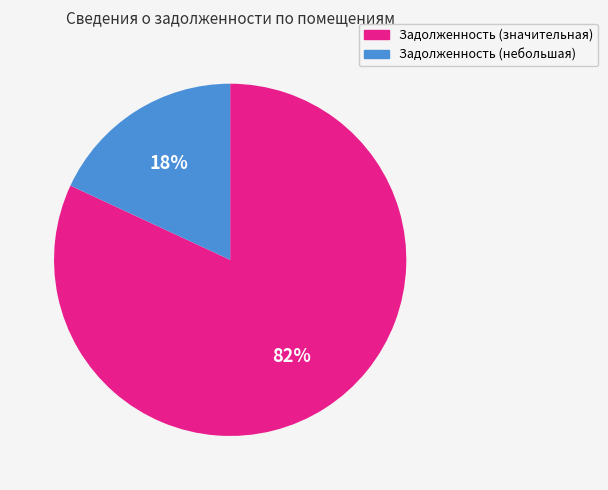

To the nearest percent, what is the difference between the largest and smallest slice percentages?

64%